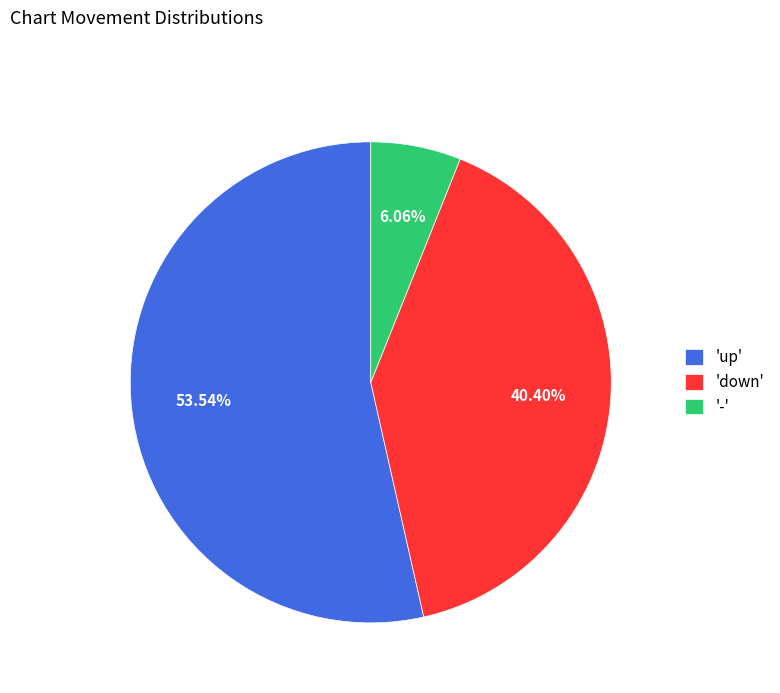

How many slices are in this pie chart?

3